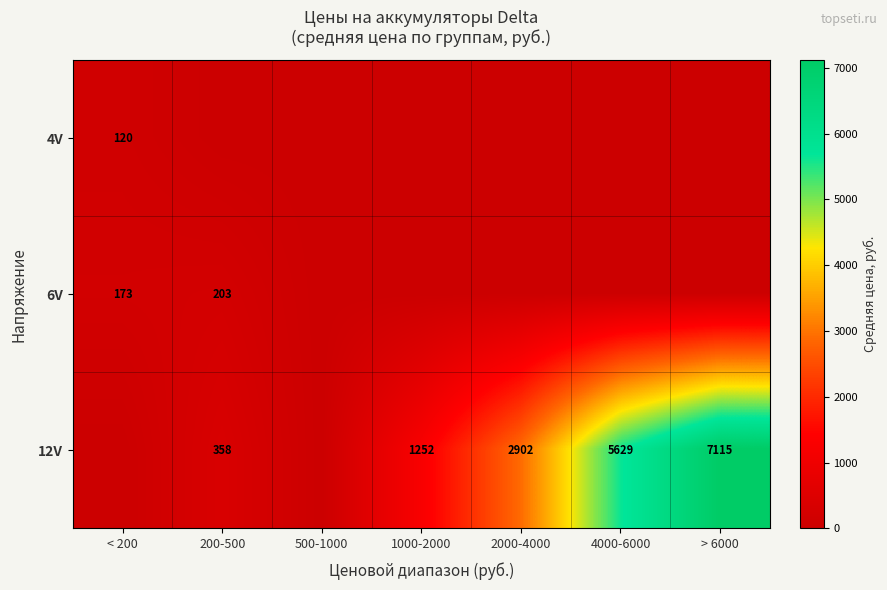

Is it true that 6V equals 304 at 200-500?

False